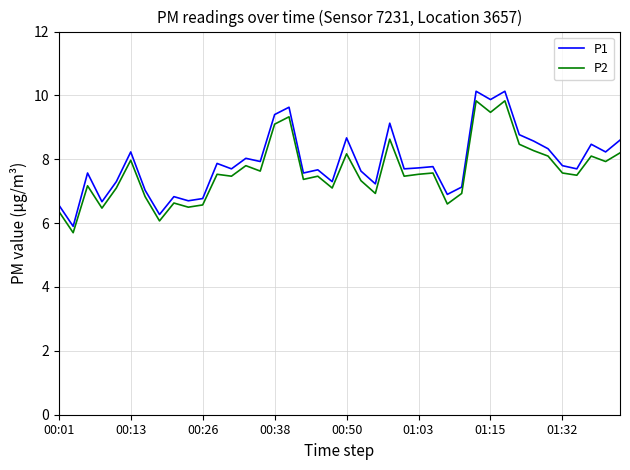

What is the minimum value shown in the chart?

5.7